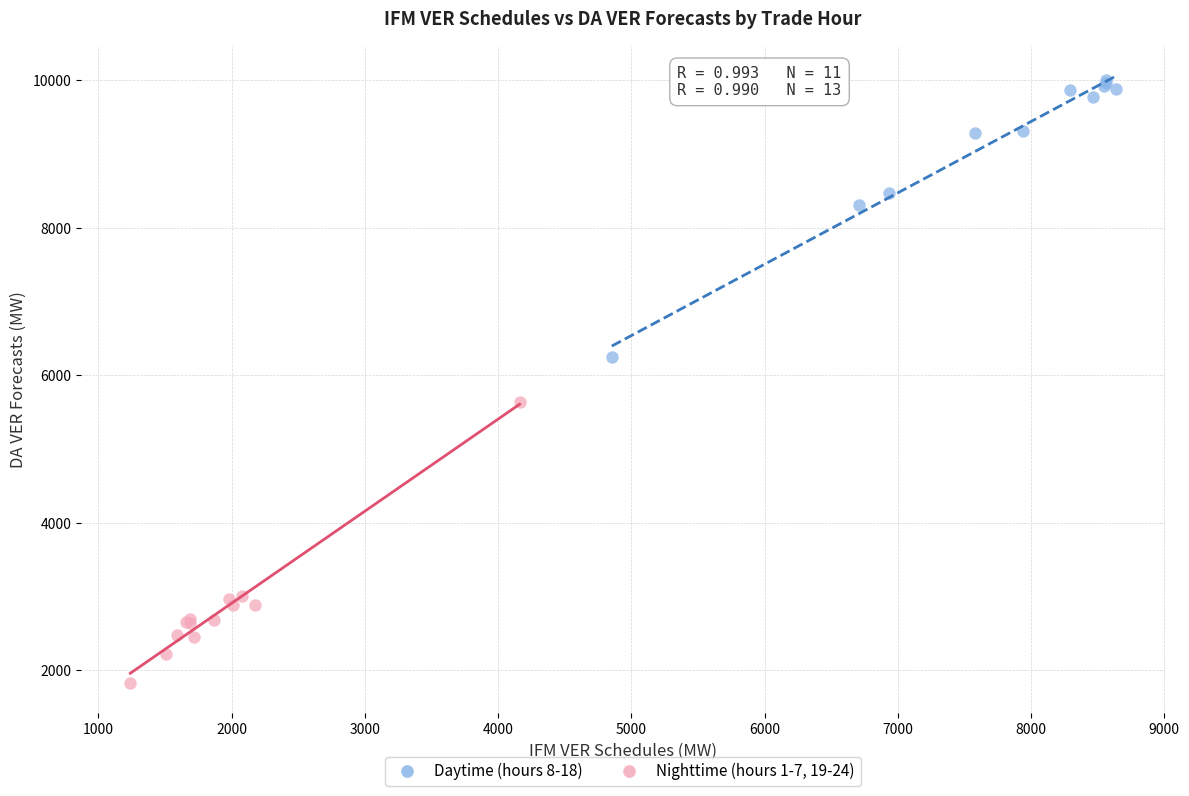

Which series reaches the maximum Y coordinate?

Daytime (hours 8-18)